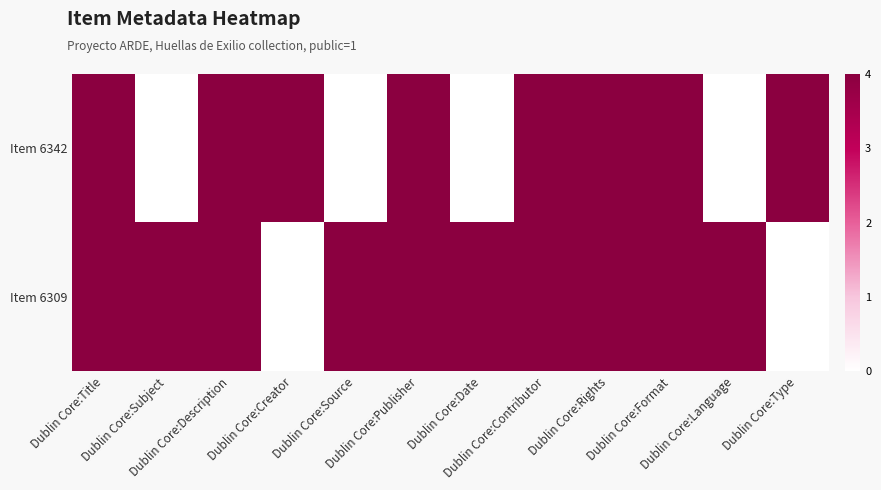

Count the number of categories in the chart.

12